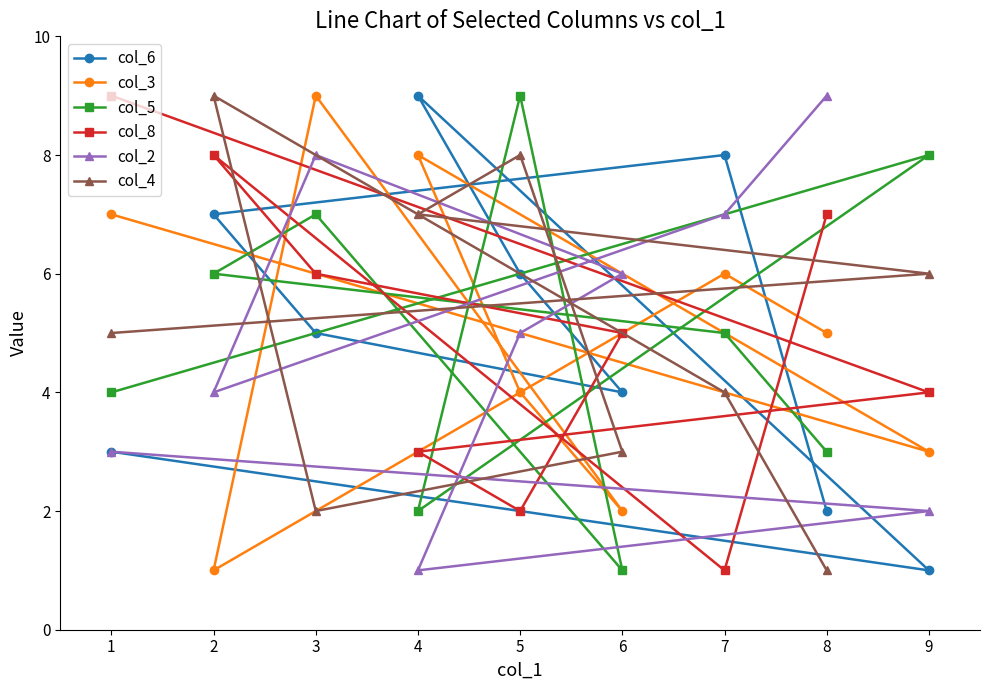

What is the difference between the second highest and minimum values in the col_4 series?

7